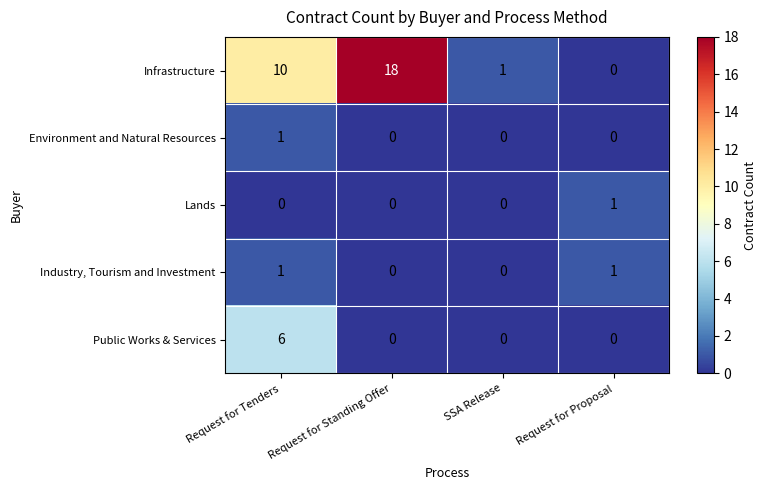

How many data points does each series have?

4